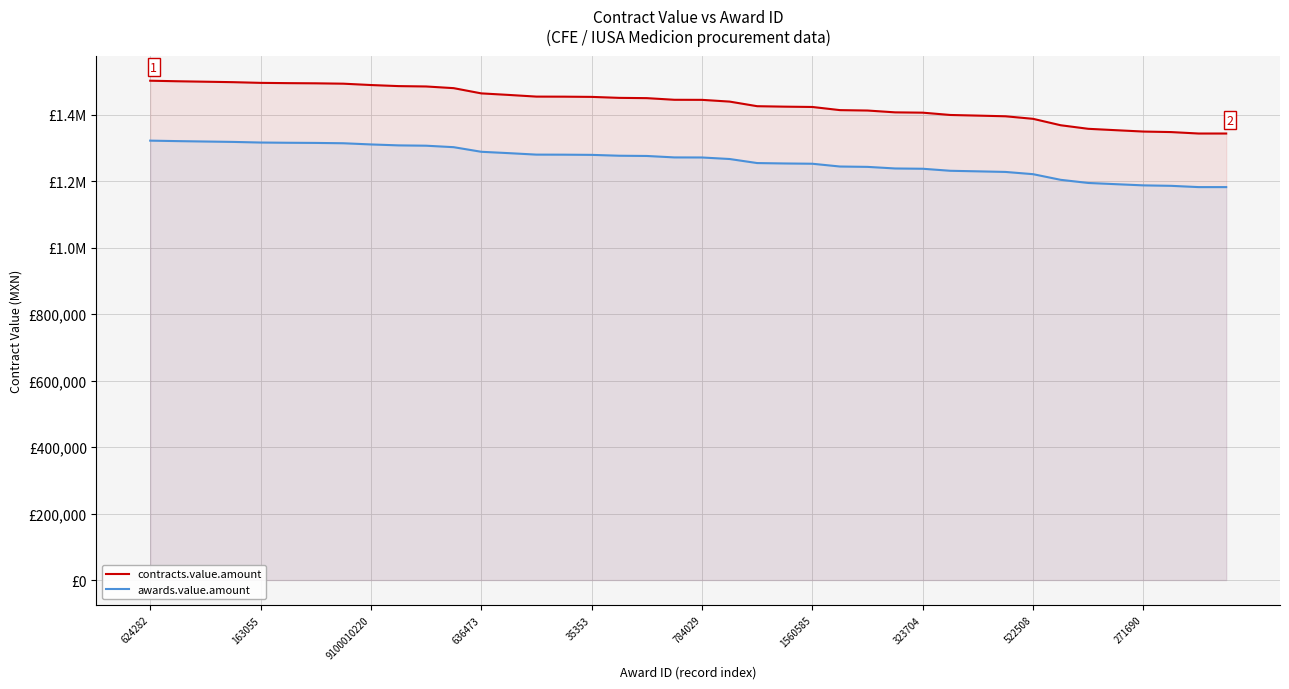

Which series has the largest total across all categories?

contracts.value.amount